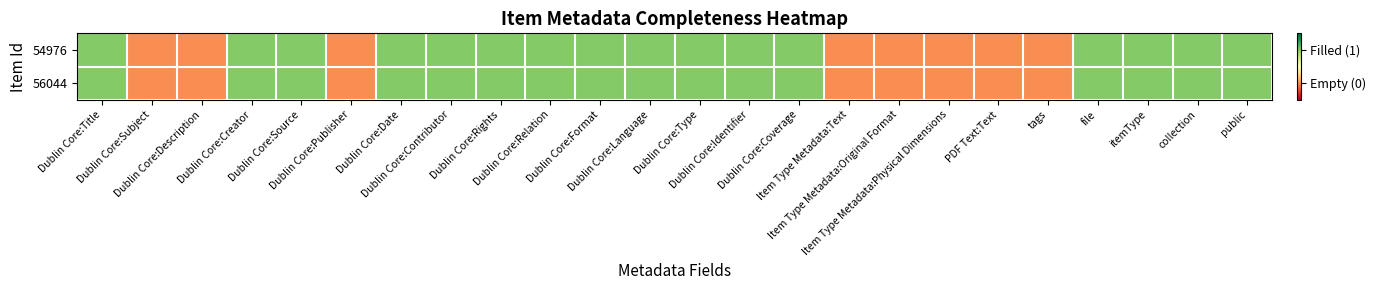

Reading left to right, extract all data points from this chart.

54976: Dublin Core:Title=1	Dublin Core:Subject=0	Dublin Core:Description=0	Dublin Core:Creator=1	Dublin Core:Source=1	Dublin Core:Publisher=0	Dublin Core:Date=1	Dublin Core:Contributor=1	Dublin Core:Rights=1	Dublin Core:Relation=1	Dublin Core:Format=1	Dublin Core:Language=1	Dublin Core:Type=1	Dublin Core:Identifier=1	Dublin Core:Coverage=1	Item Type Metadata:Text=0	Item Type Metadata:Original Format=0	Item Type Metadata:Physical Dimensions=0	PDF Text:Text=0	tags=0	file=1	itemType=1	collection=1	public=1
56044: Dublin Core:Title=1	Dublin Core:Subject=0	Dublin Core:Description=0	Dublin Core:Creator=1	Dublin Core:Source=1	Dublin Core:Publisher=0	Dublin Core:Date=1	Dublin Core:Contributor=1	Dublin Core:Rights=1	Dublin Core:Relation=1	Dublin Core:Format=1	Dublin Core:Language=1	Dublin Core:Type=1	Dublin Core:Identifier=1	Dublin Core:Coverage=1	Item Type Metadata:Text=0	Item Type Metadata:Original Format=0	Item Type Metadata:Physical Dimensions=0	PDF Text:Text=0	tags=0	file=1	itemType=1	collection=1	public=1